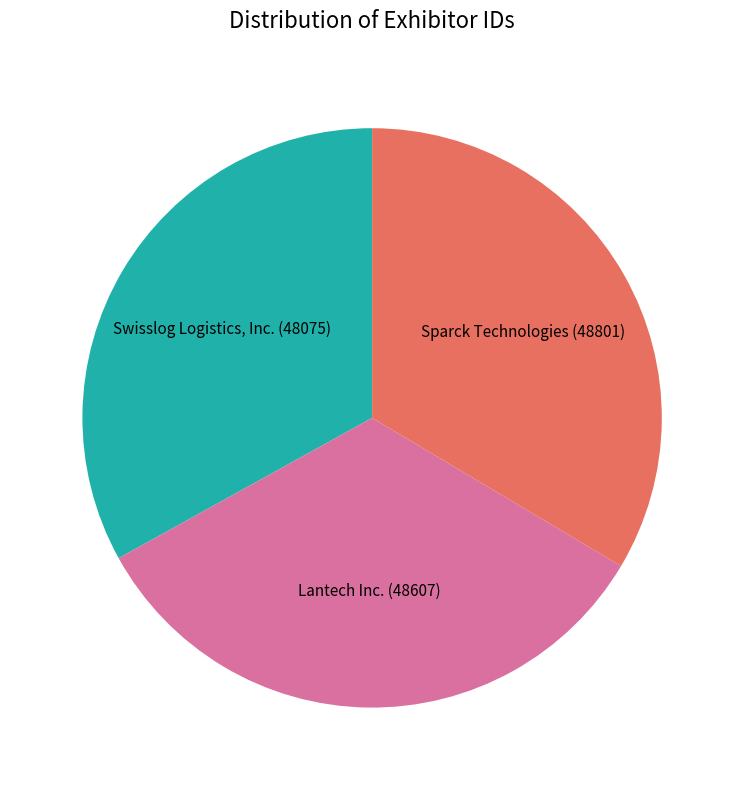

What is the ratio of the value at Sparck Technologies to the value at Swisslog Logistics, Inc.?

1.0